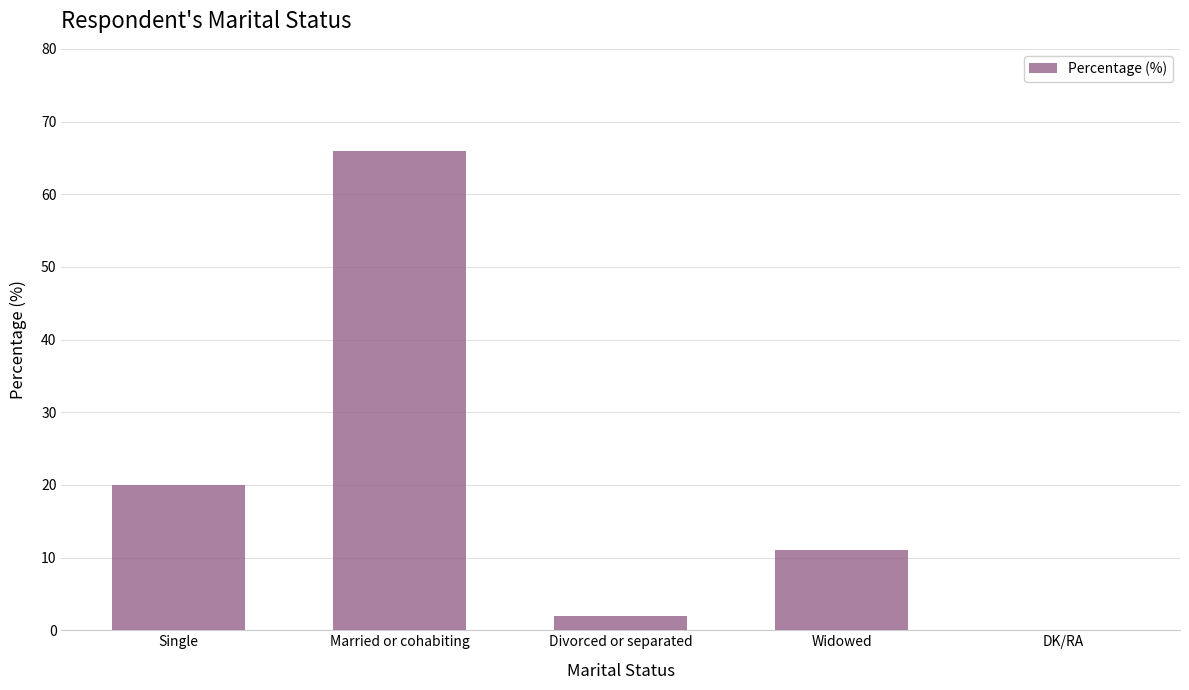

True or false: the data shows 0 at DK/RA.

True